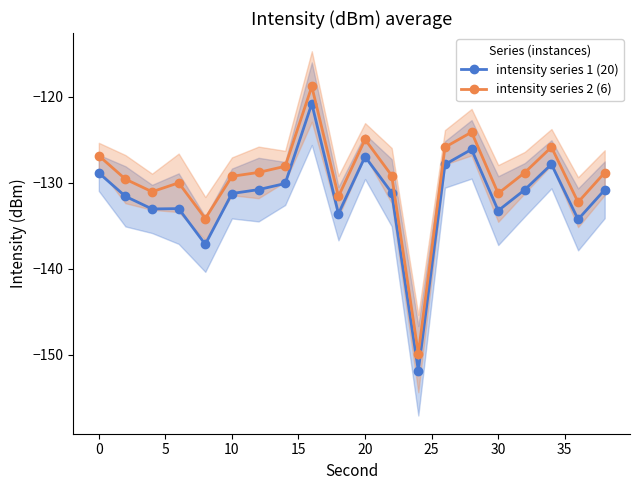

Which series has the largest range (max minus min)?

intensity series 1 (20)